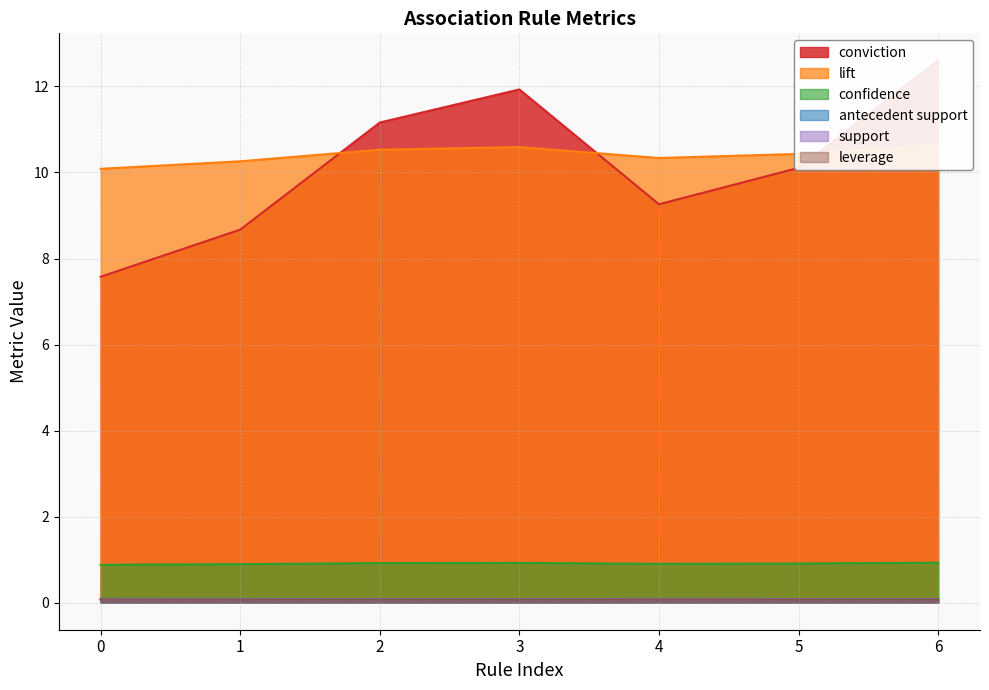

Is it true that confidence equals 0.9 at 6?

True